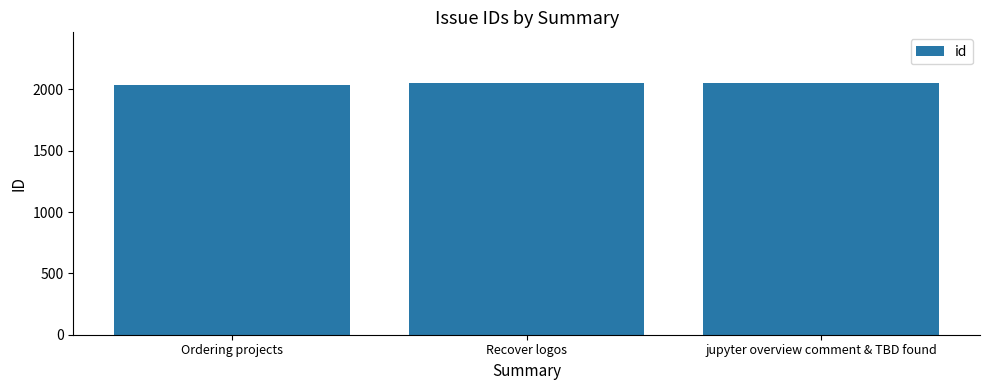

What value does the data have at jupyter overview comment & TBD found?

2055